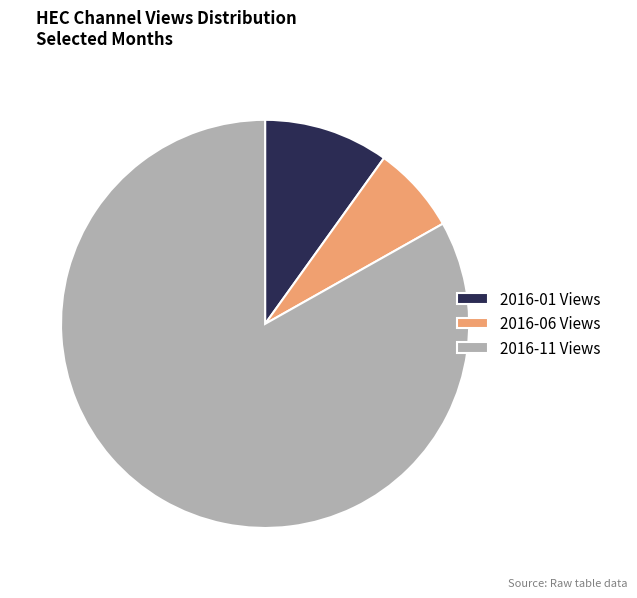

Is there a majority slice in this chart?

Yes